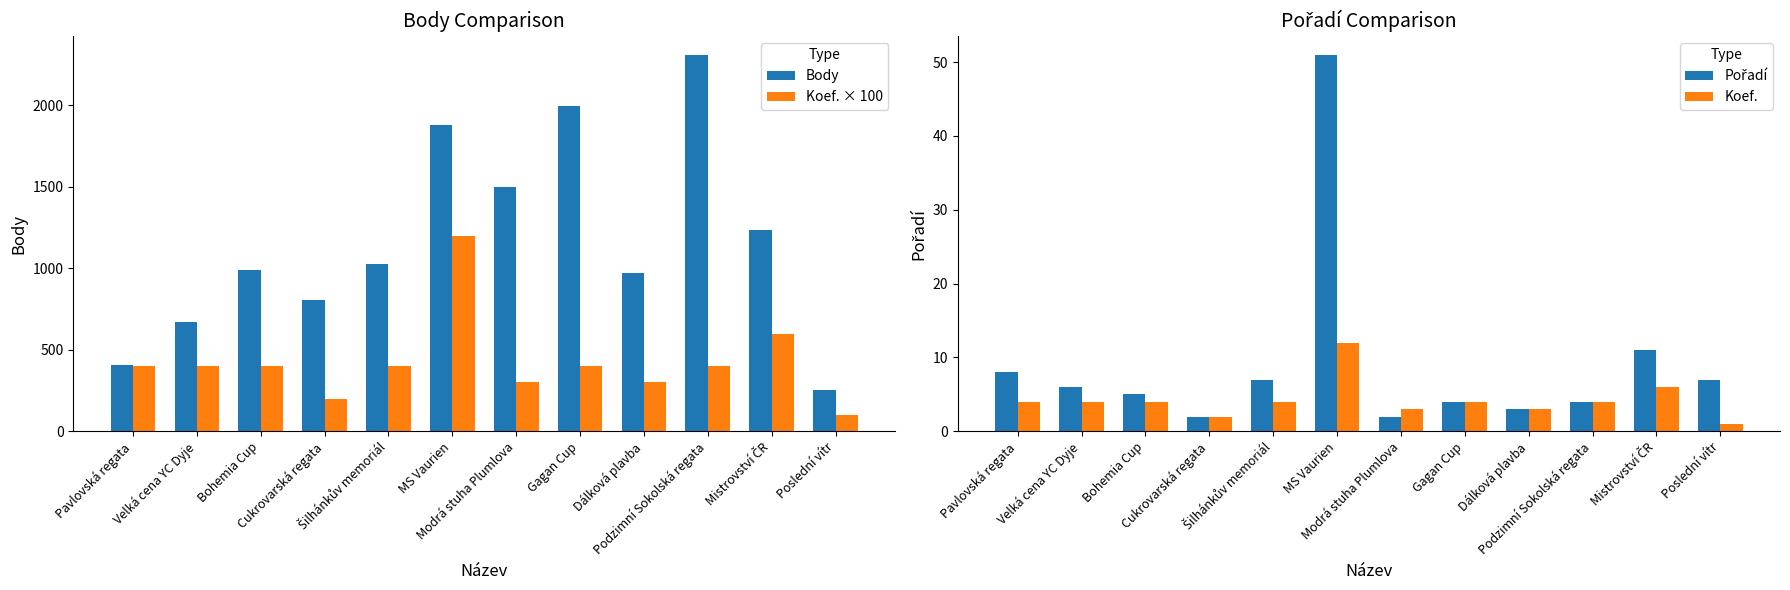

Between MS Vaurien and Cukrovarská regata, which is larger?

MS Vaurien